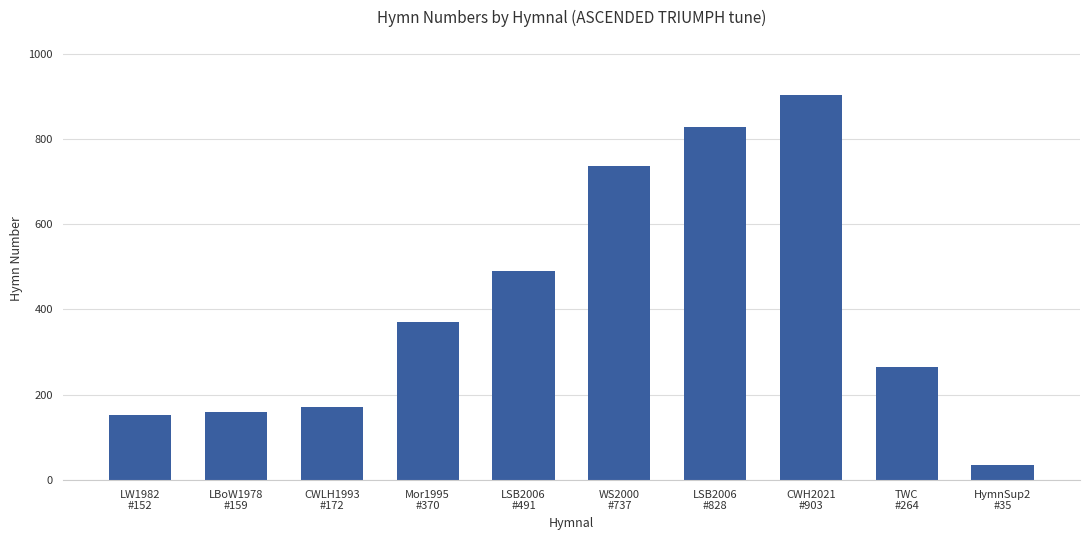

What is the minimum value shown in the chart?

35